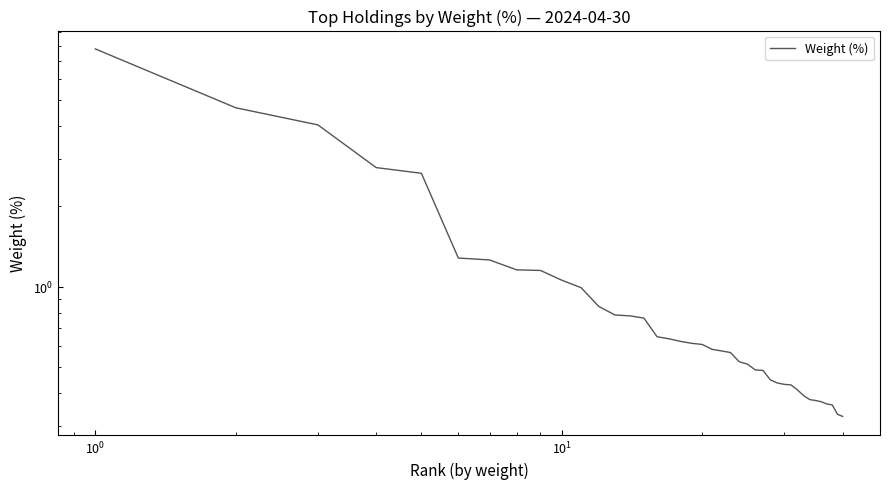

How many lines are shown in the chart?

1